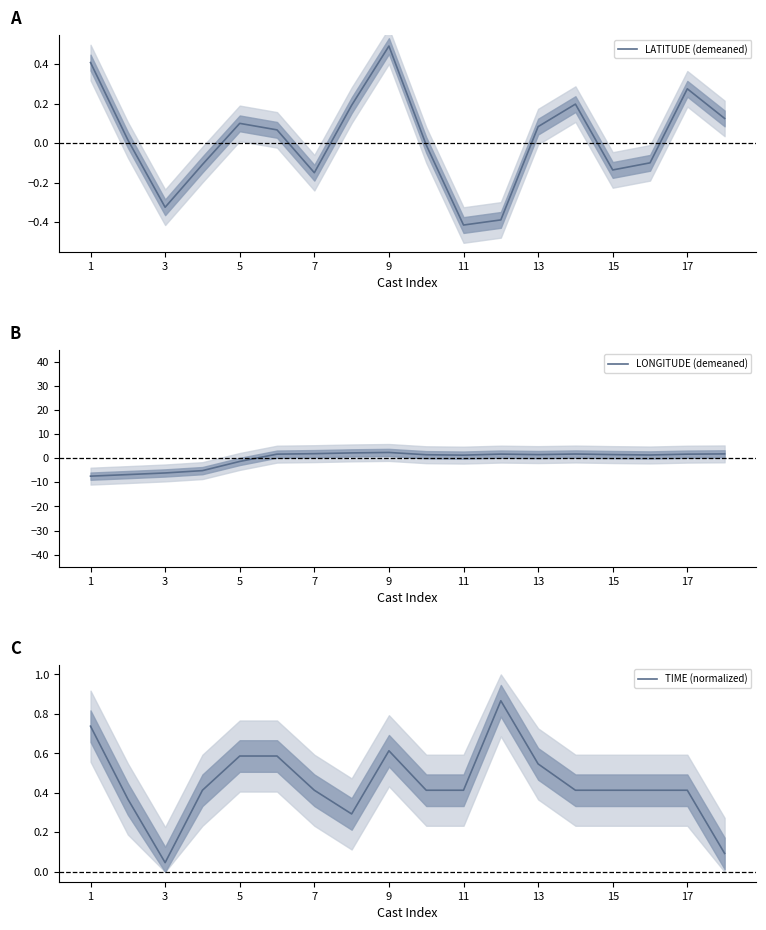

Which category has the highest value in the LATITUDE (demeaned) series?

9